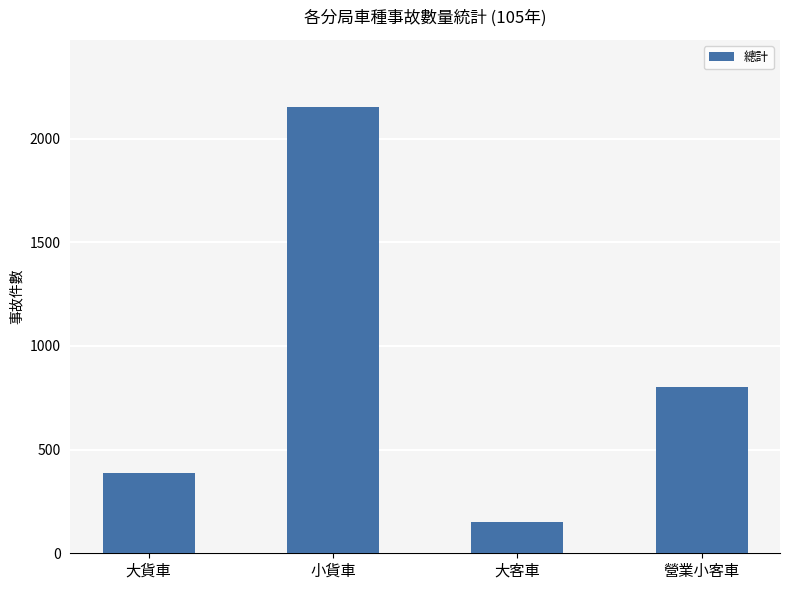

Reading left to right, list all the values displayed in this chart.

385	2153	151	801